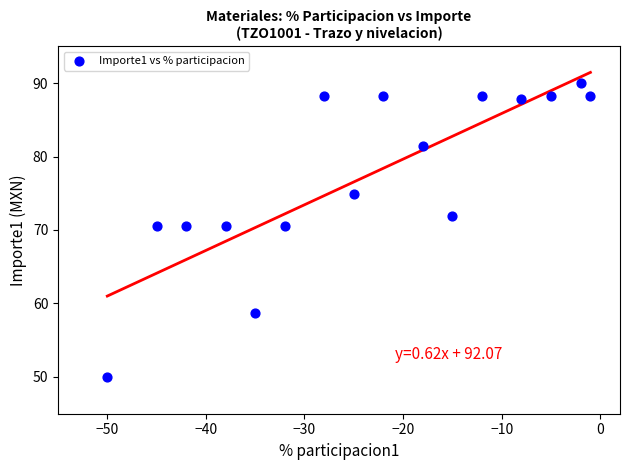

What is the range of Y values (max minus min)?

40.0